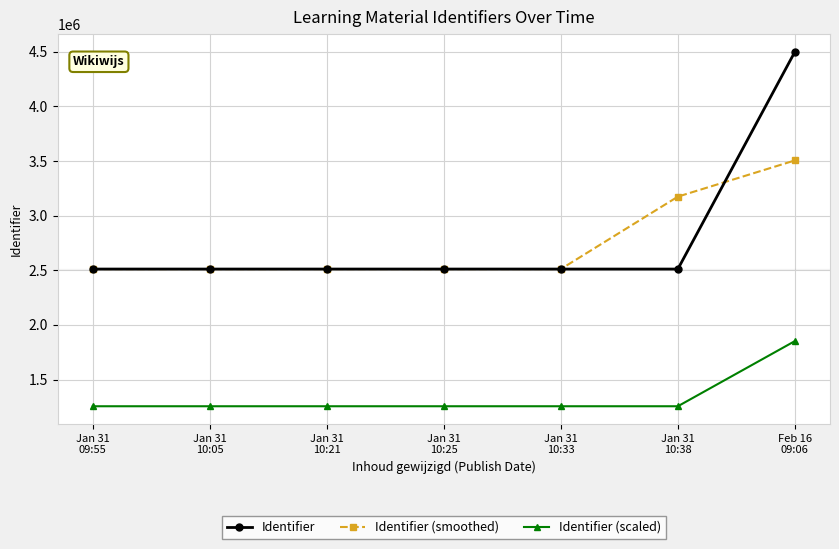

Rank the series by their maximum value, from lowest to highest.

Identifier (scaled), Identifier (smoothed), Identifier